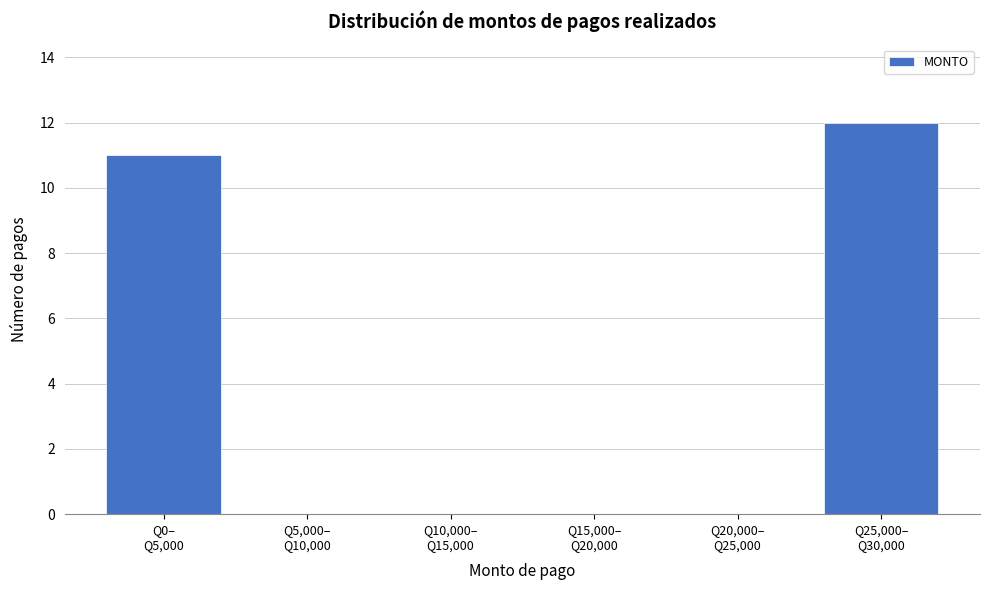

What is the greatest value displayed?

12